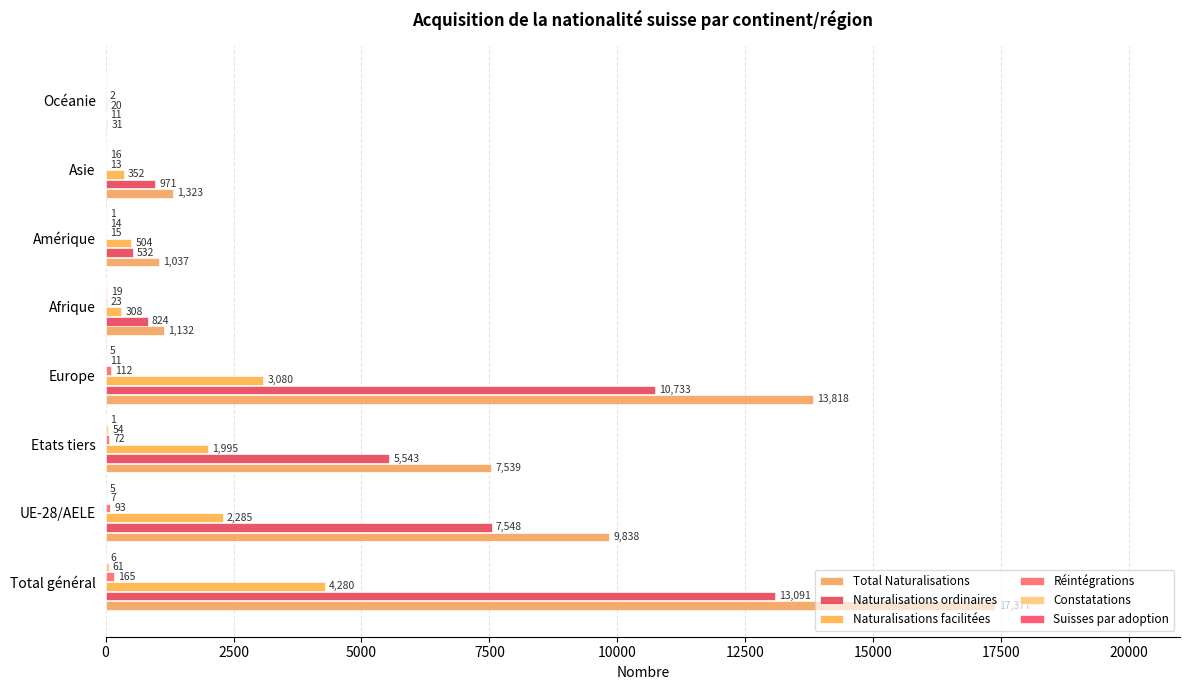

Reading right to left, what are all the values shown in this chart?

Total Naturalisations: 31	1323	1037	1132	13818	7539	9838	17377
Naturalisations ordinaires: 11	971	532	824	10733	5543	7548	13091
Naturalisations facilitées: 20	352	504	308	3080	1995	2285	4280
Réintégrations: 2	13	15	23	112	72	93	165
Constatations: 0	16	14	19	11	54	7	61
Suisses par adoption: 0	0	1	0	5	1	5	6